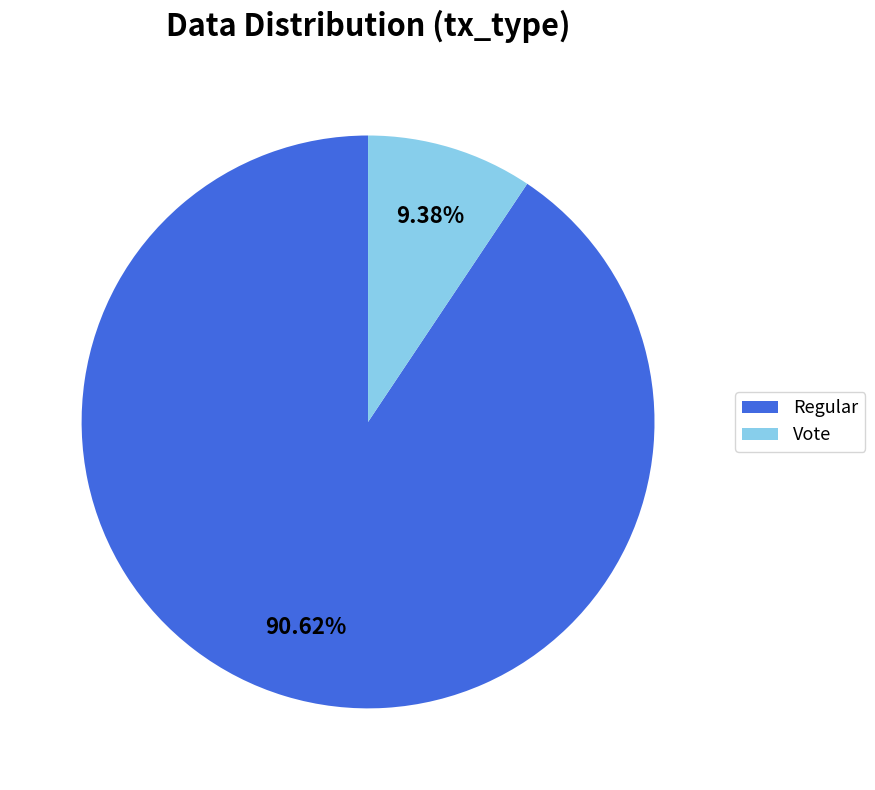

True or false: Regular accounts for 96% of the total.

False